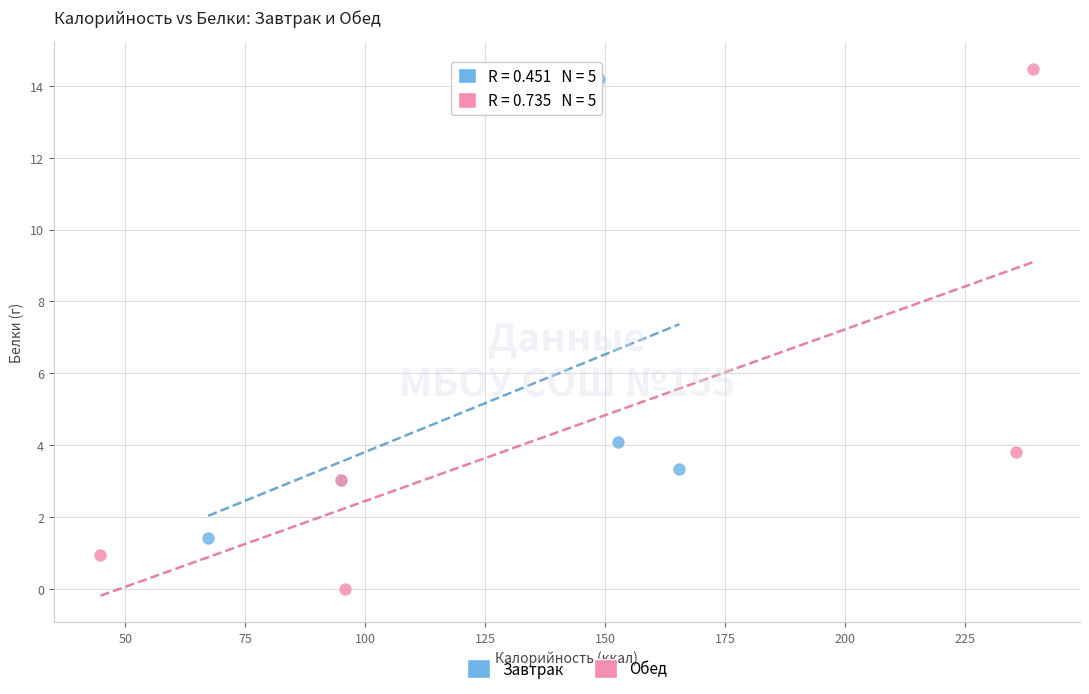

Which series has the largest Y range (max minus min)?

Обед